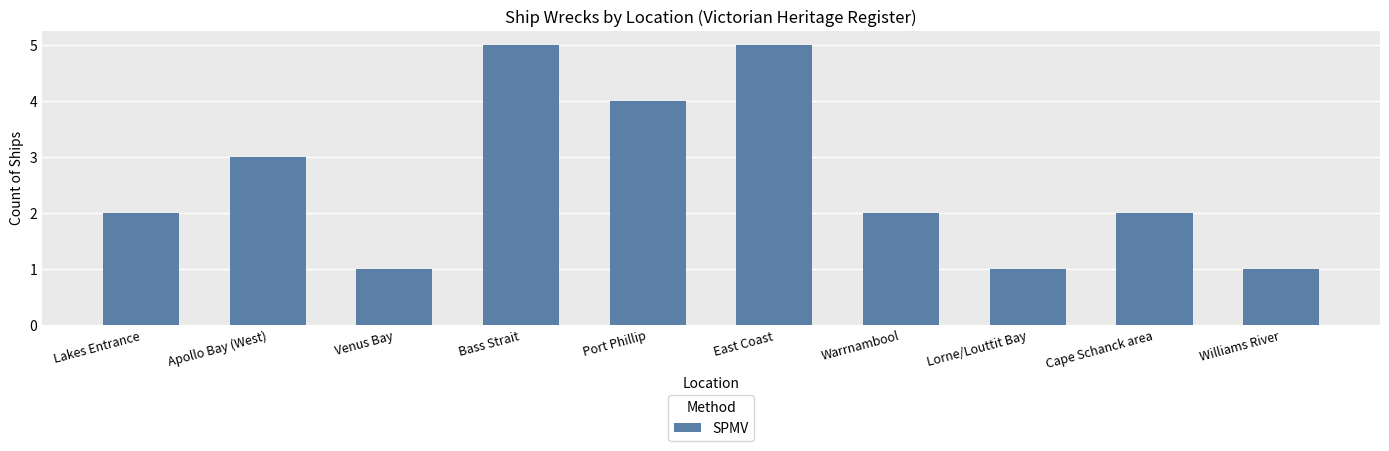

How many values are between 1 and 4?

8